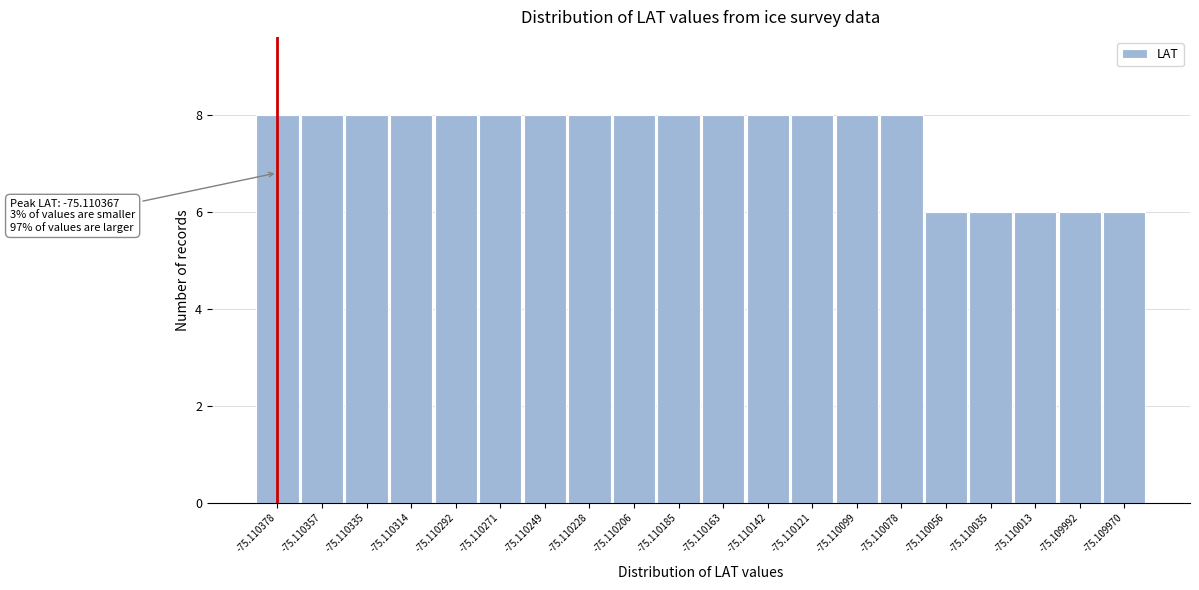

Reading left to right, transcribe all the data shown in this chart.

8	8	8	8	8	8	8	8	8	8	8	8	8	8	8	6	6	6	6	6